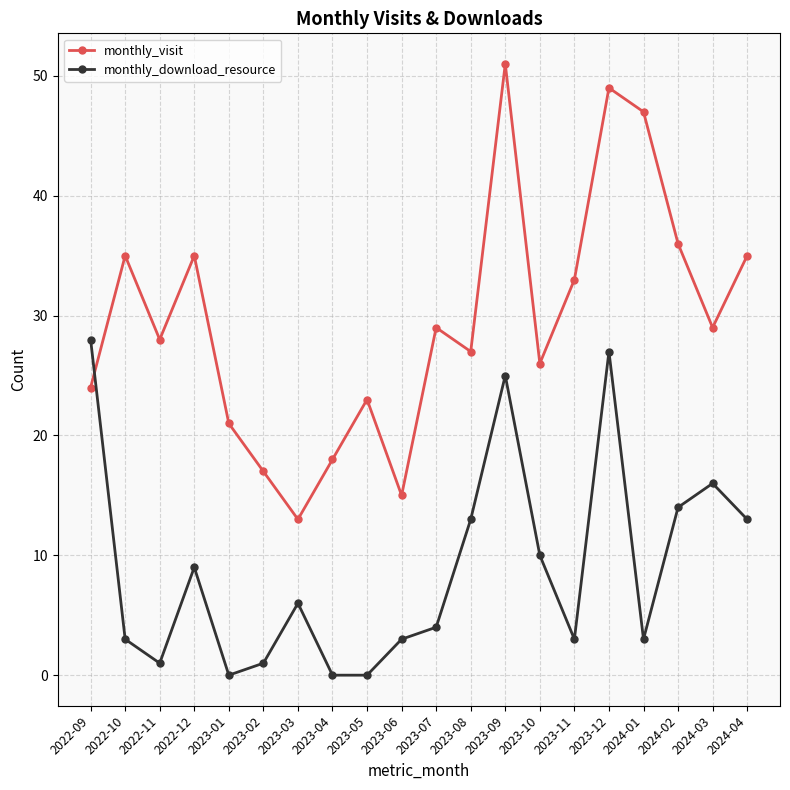

Is this an area chart (filled region under the line)?

No